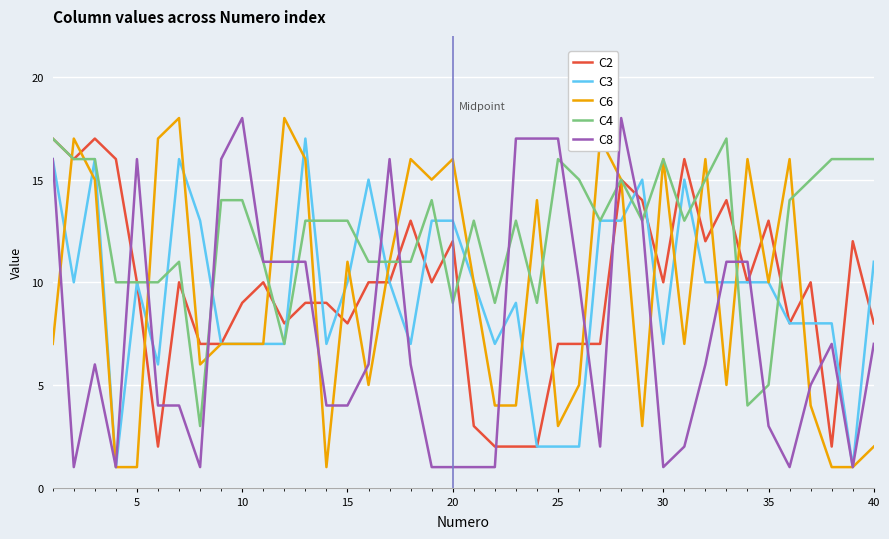

Which series ends up on top after the final intersection of C4 and C3?

C4